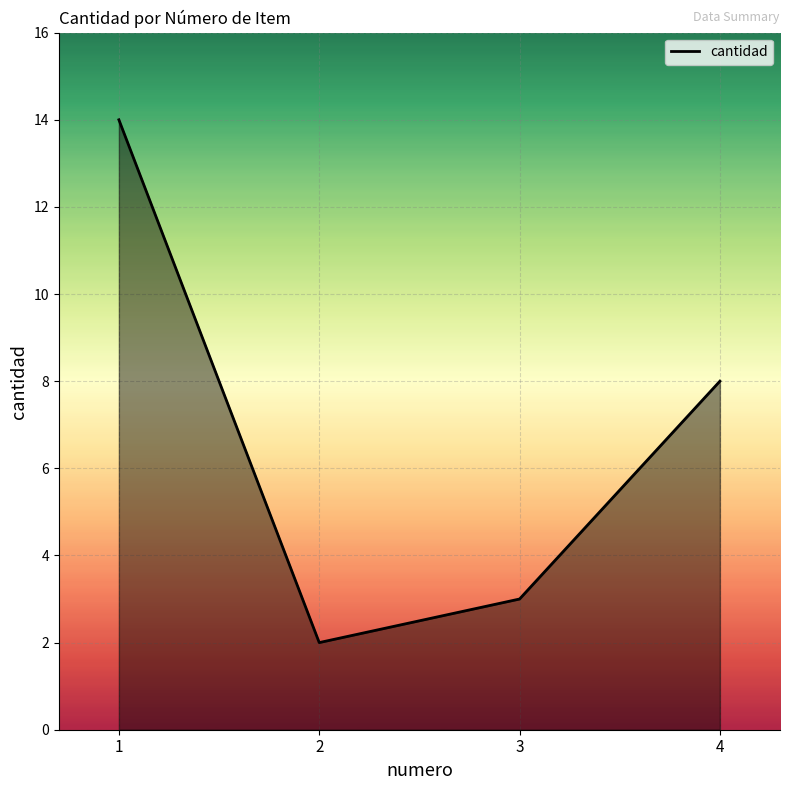

How many interior local valleys (lower than both neighbors) does the data have?

1